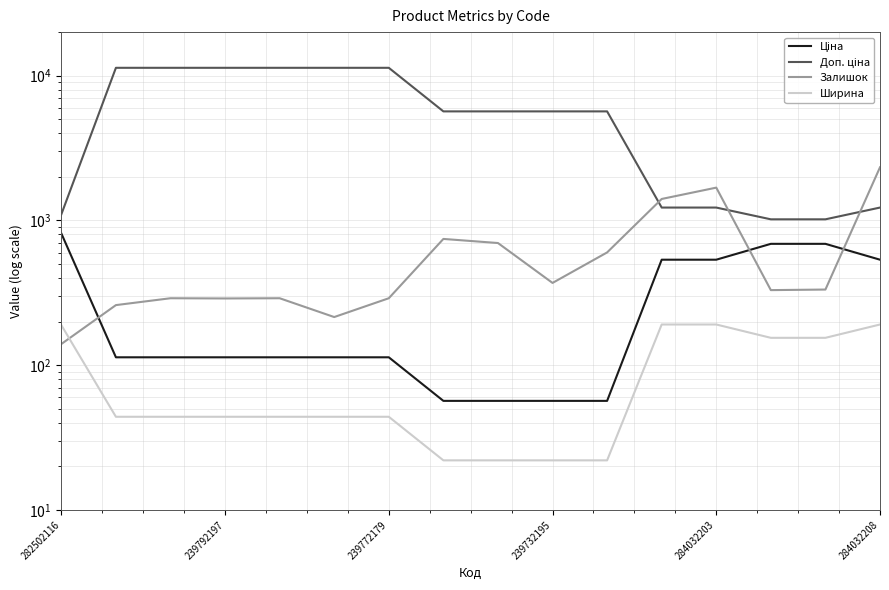

Reading right to left, transcribe all the data shown in this chart.

Ціна: 535.4	689.1	689.1	535.4	535.4	56.7	56.7	56.7	56.7	113.3	113.3	113.3	113.3	113.3	113.3	813.0
Доп. ціна: 1227.2	1017.8	1017.8	1227.2	1227.2	5667.0	5667.0	5667.0	5667.0	11334.0	11334.0	11334.0	11334.0	11334.0	11334.0	1101.8
Залишок: 2329.0	333.0	330.0	1685.0	1407.0	601.0	370.0	698.0	745.0	290.0	215.0	290.0	289.0	290.0	260.0	140.0
Ширина: 191.0	154.5	154.5	191.0	191.0	22.0	22.0	22.0	22.0	44.0	44.0	44.0	44.0	44.0	44.0	189.0